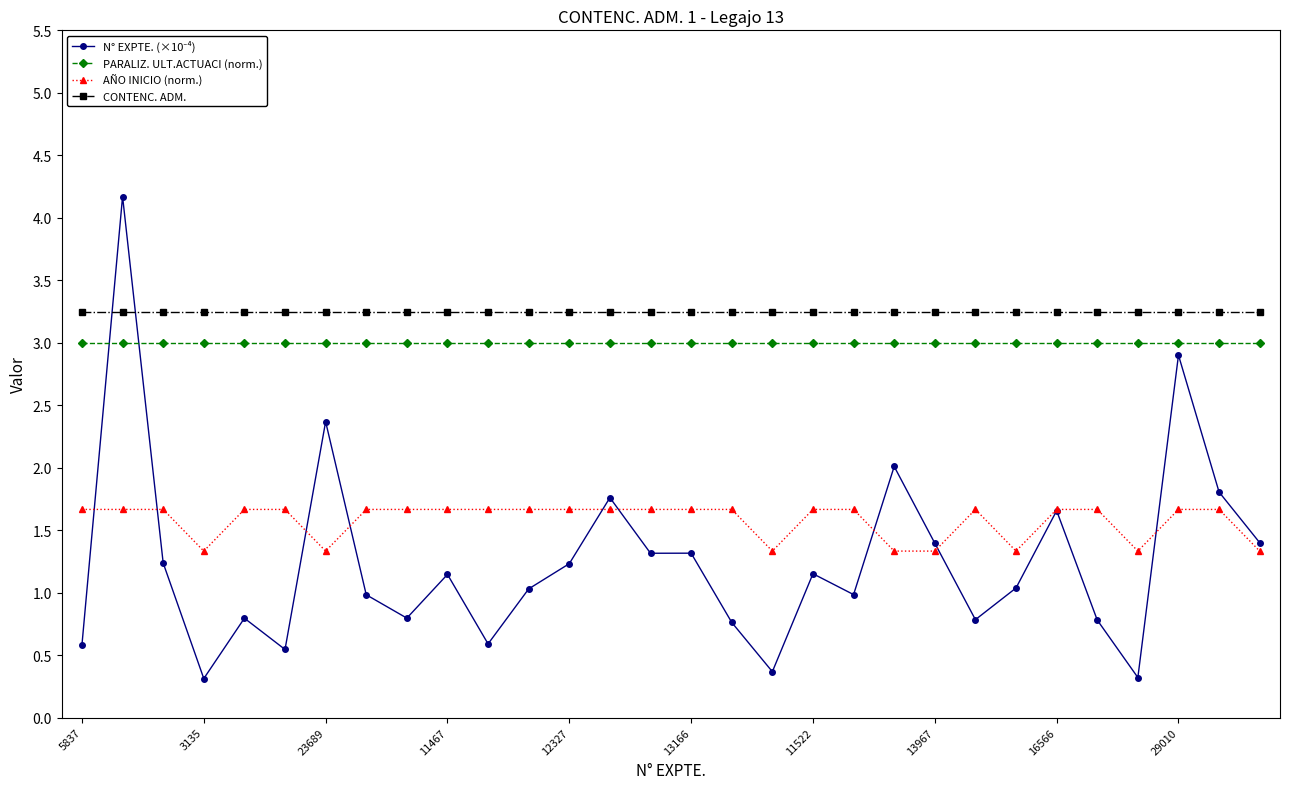

What is the greatest value displayed?

4.2